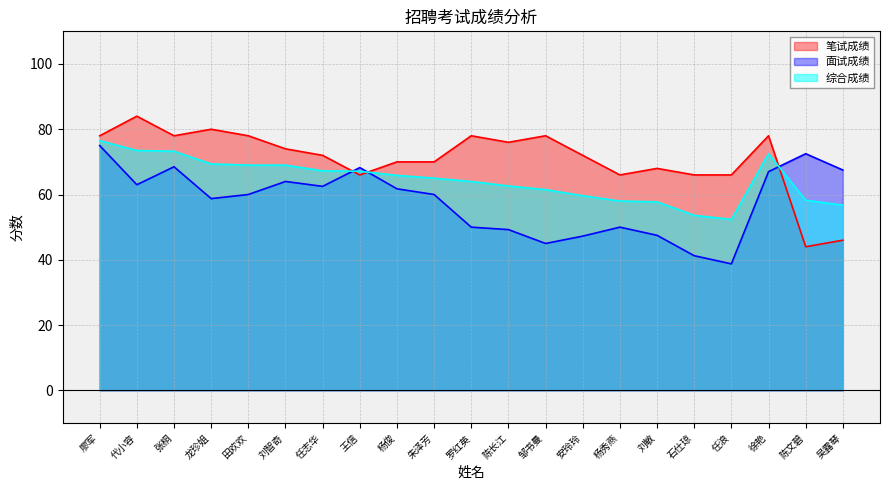

Where does the 笔试成绩 series first go above 72?

廖军